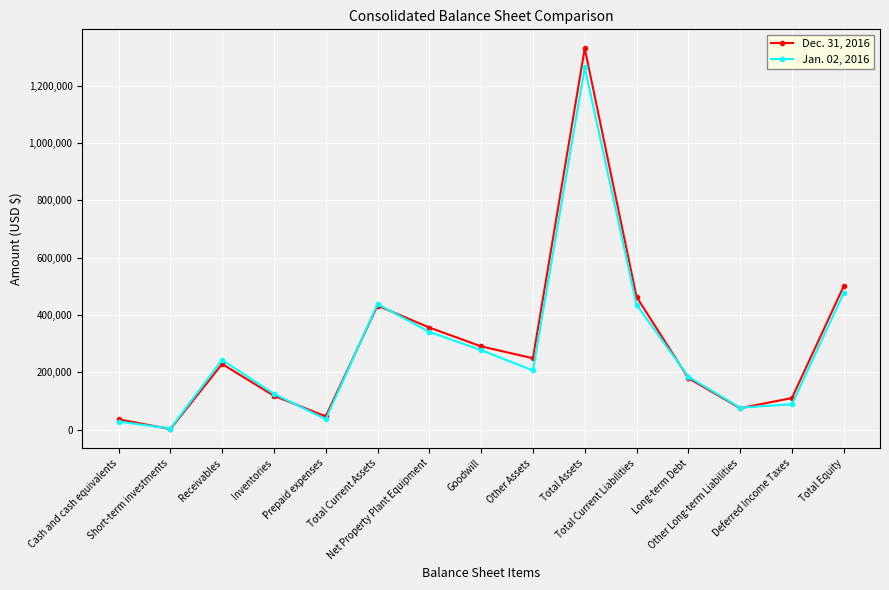

True or false: Dec. 31, 2016 has more than 1 interior local peaks.

True